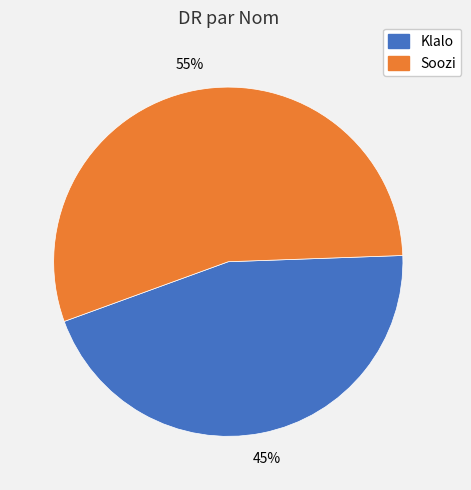

What is the ratio of the value at Klalo to the value at Soozi?

0.8